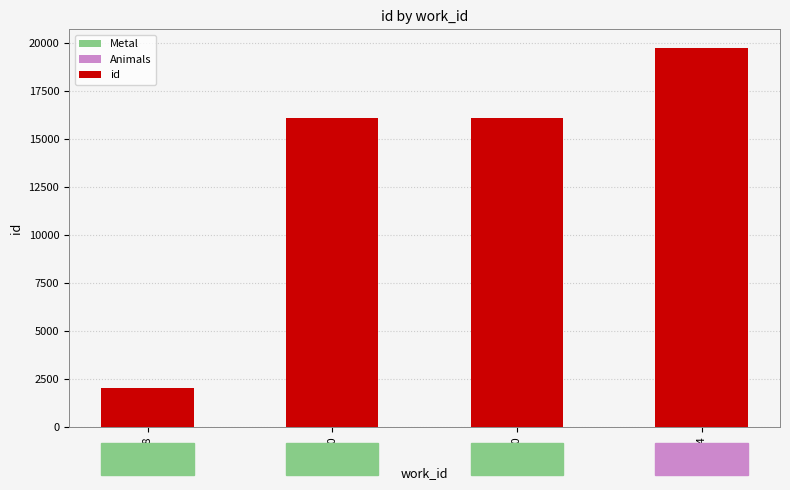

What is the value of the 4th bar from the left?

19729